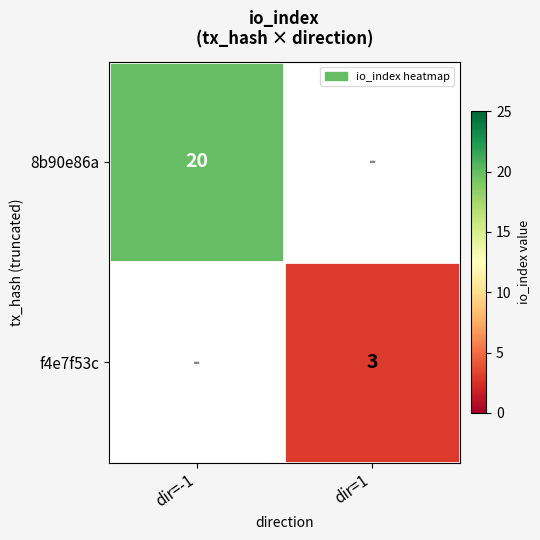

Is it true that f4e7f53c equals 5 at dir=1?

False